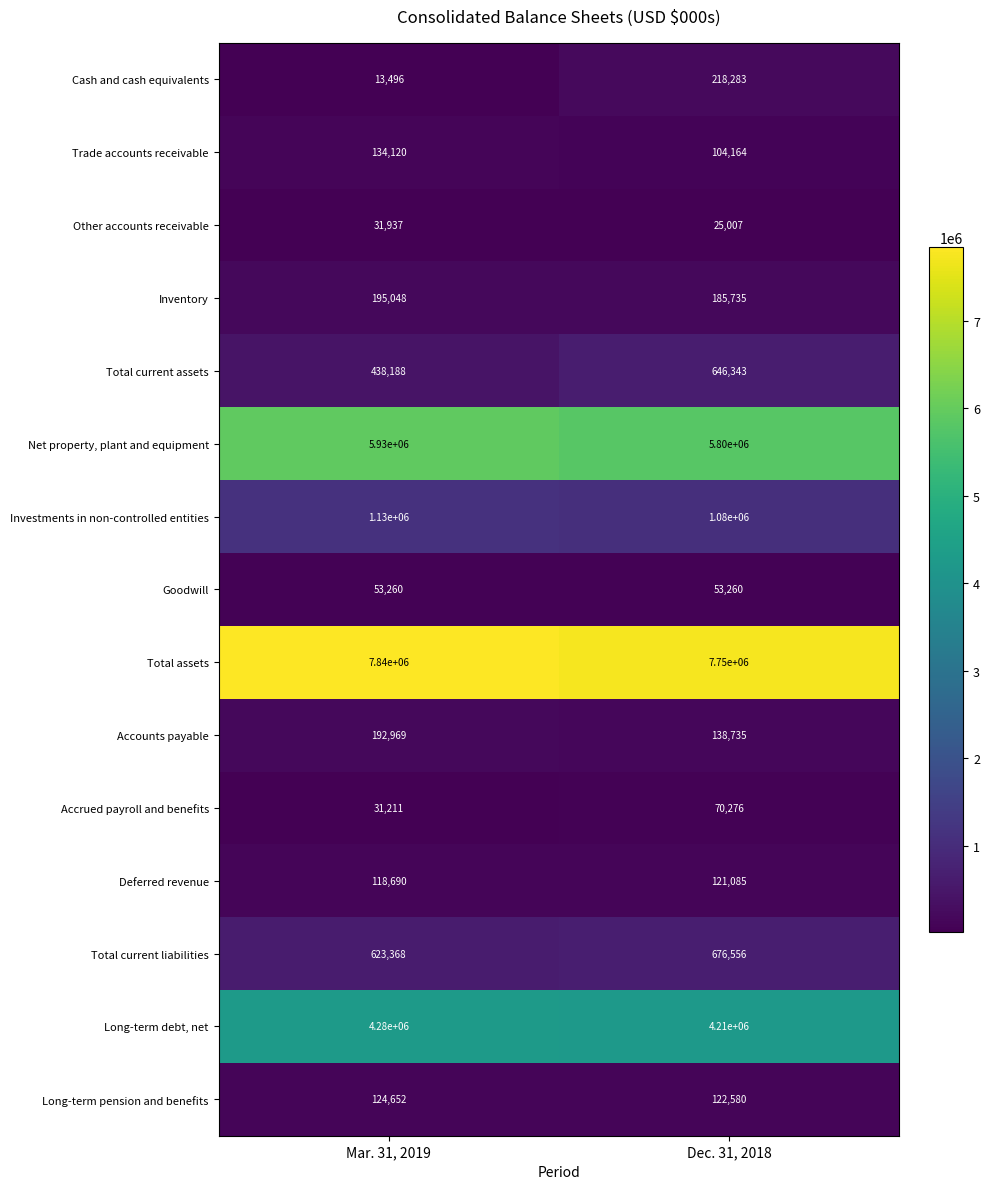

Reading left to right, transcribe all the data shown in this chart.

Cash and cash equivalents: 13496	218283
Trade accounts receivable: 134120	104164
Other accounts receivable: 31937	25007
Inventory: 195048	185735
Total current assets: 438188	646343
Net property, plant and equipment: 5930000	5800000
Investments in non-controlled entities: 1130000	1080000
Goodwill: 53260	53260
Total assets: 7840000	7750000
Accounts payable: 192969	138735
Accrued payroll and benefits: 31211	70276
Deferred revenue: 118690	121085
Total current liabilities: 623368	676556
Long-term debt, net: 4280000	4210000
Long-term pension and benefits: 124652	122580